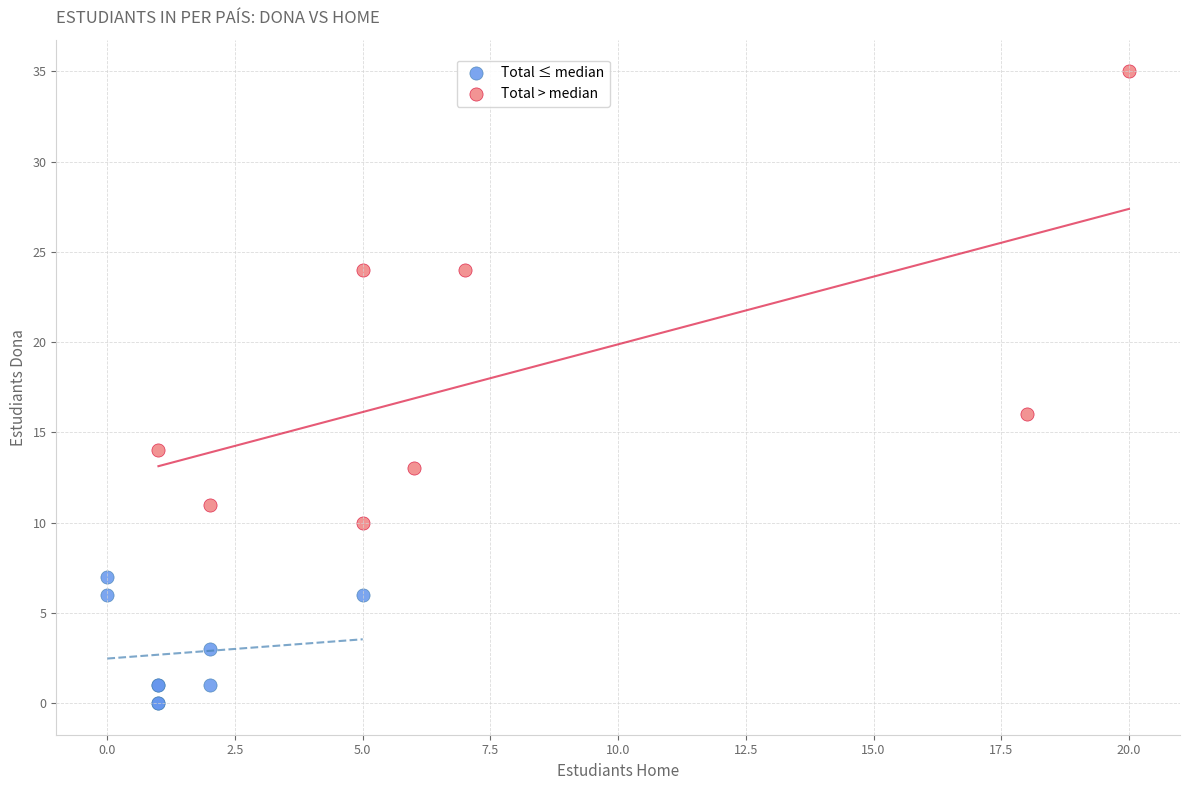

Which series has the largest Y range (max minus min)?

Total > median